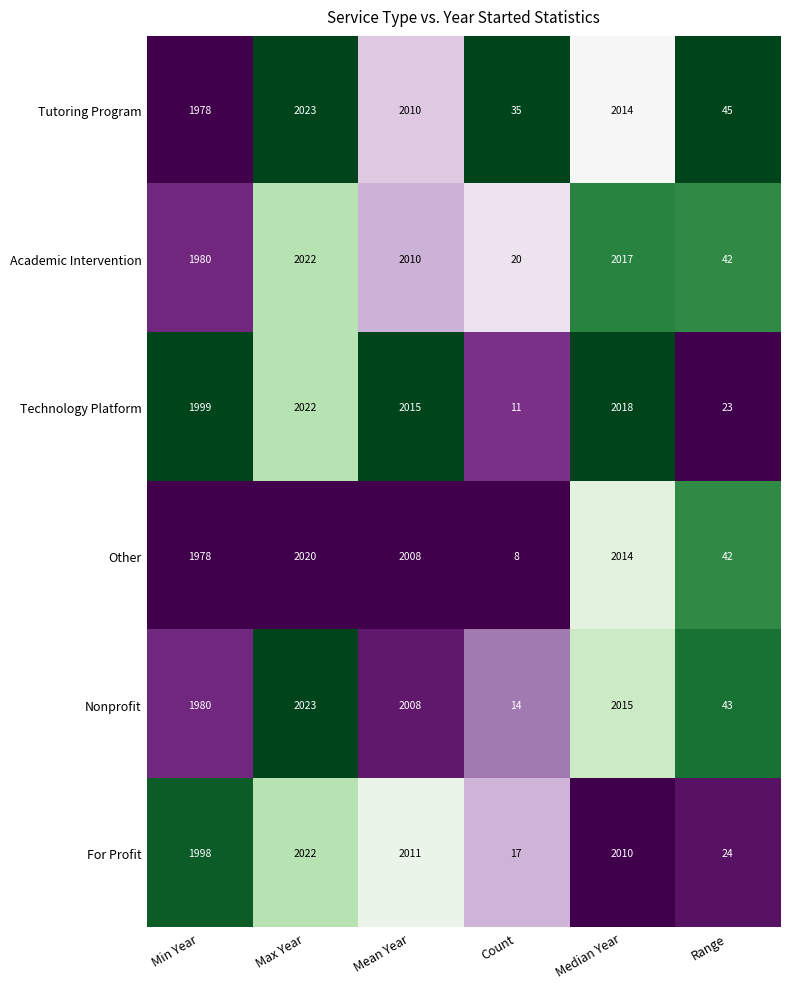

At which label does Other reach its peak?

Max Year